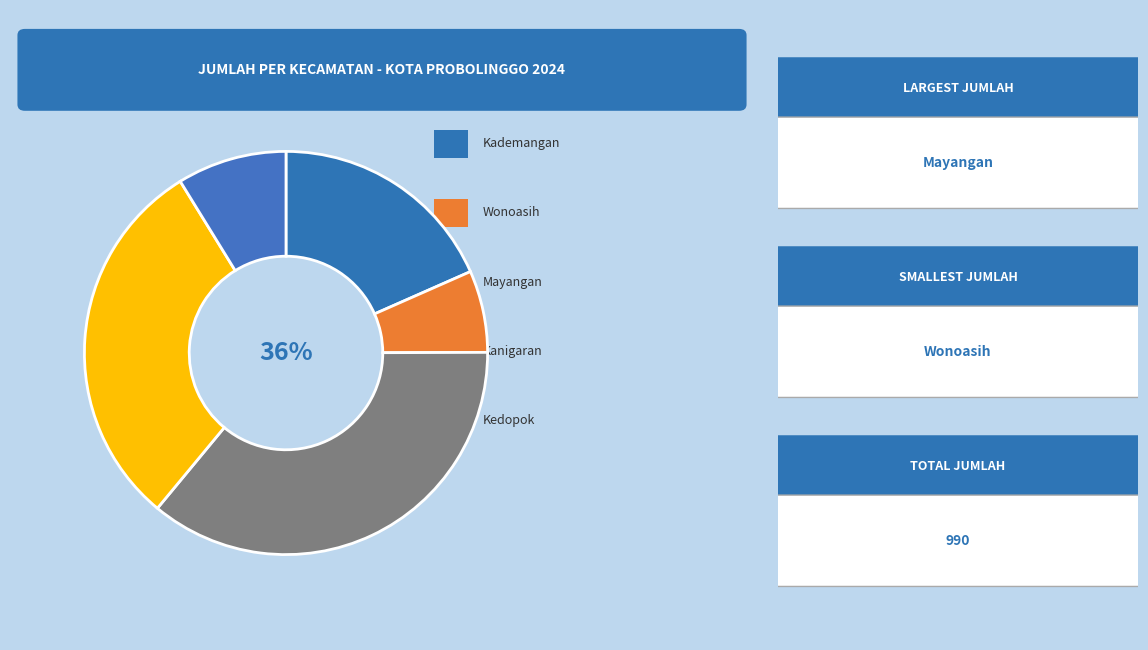

Is there a majority slice in this chart?

No